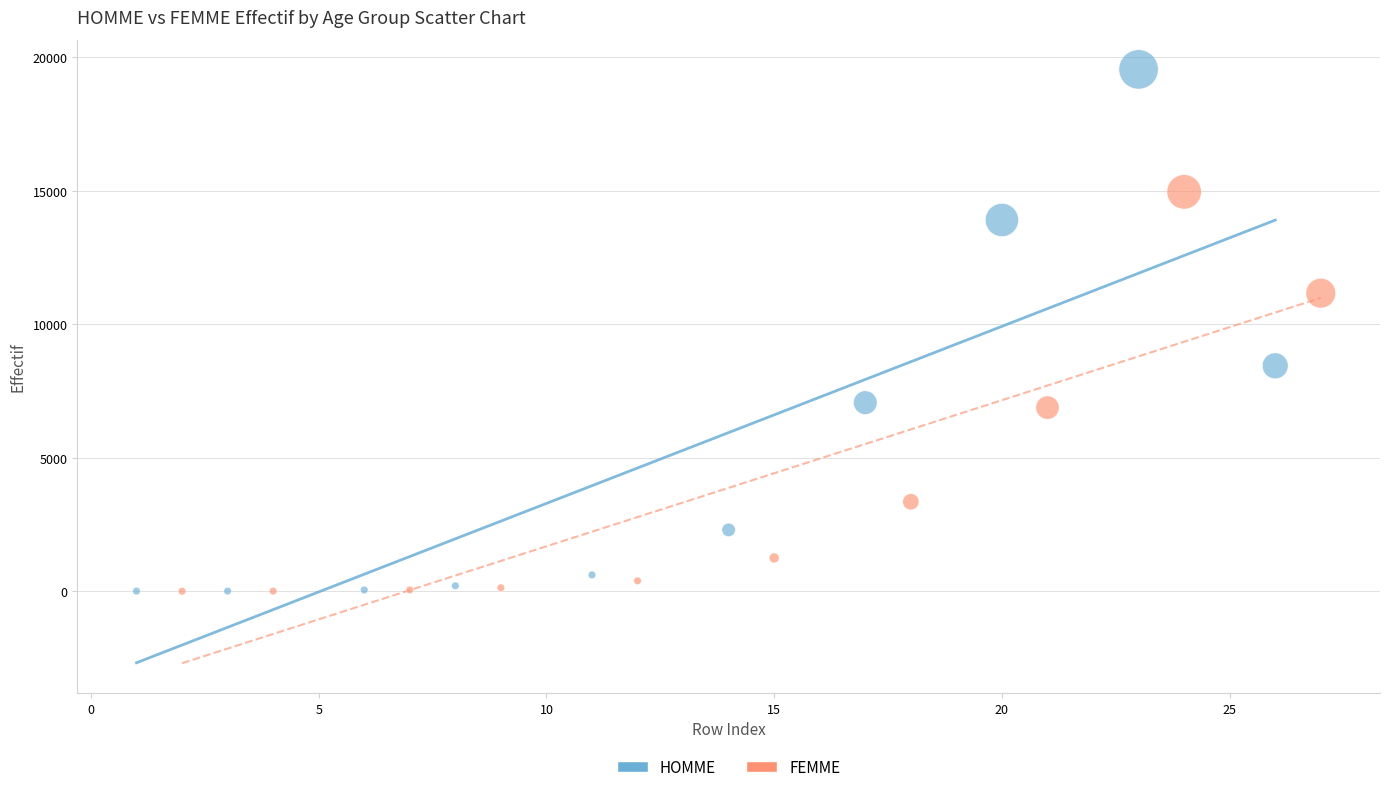

Which series reaches the maximum Y coordinate?

HOMME